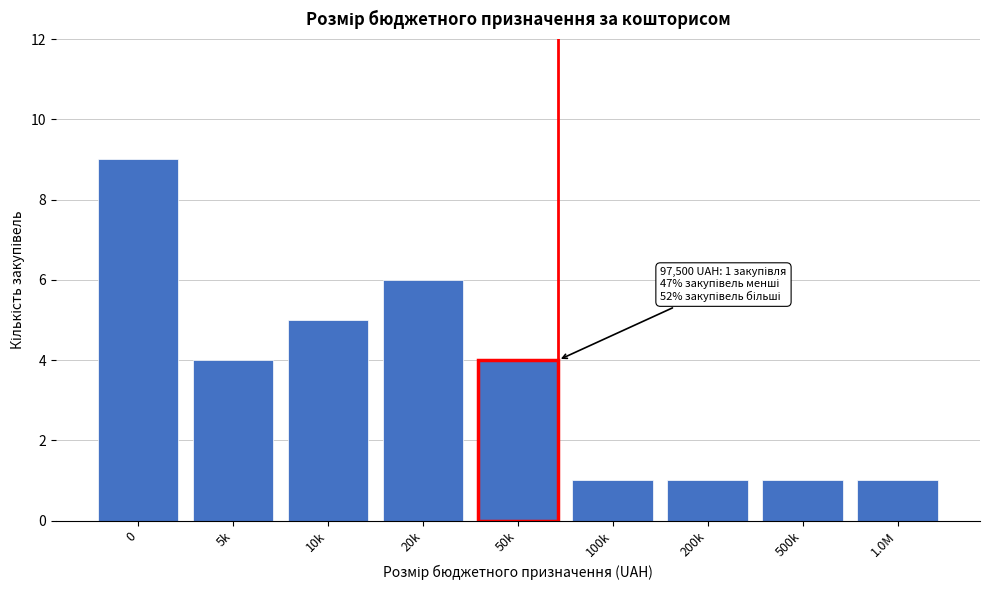

Reading left to right, what are all the values shown in this chart?

9	4	5	6	4	1	1	1	1